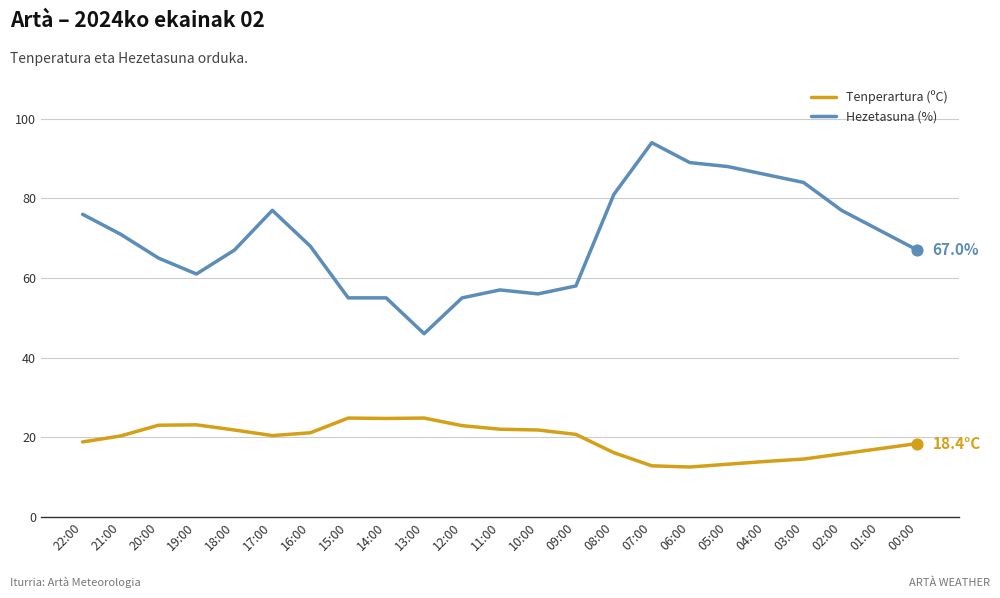

Which series has the widest spread of values?

Hezetasuna (%)